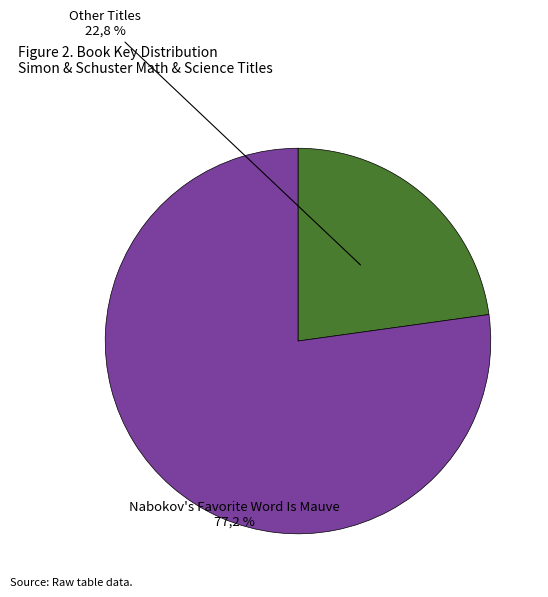

What is the largest slice in the pie chart?

Nabokov's Favorite Word Is Mauve